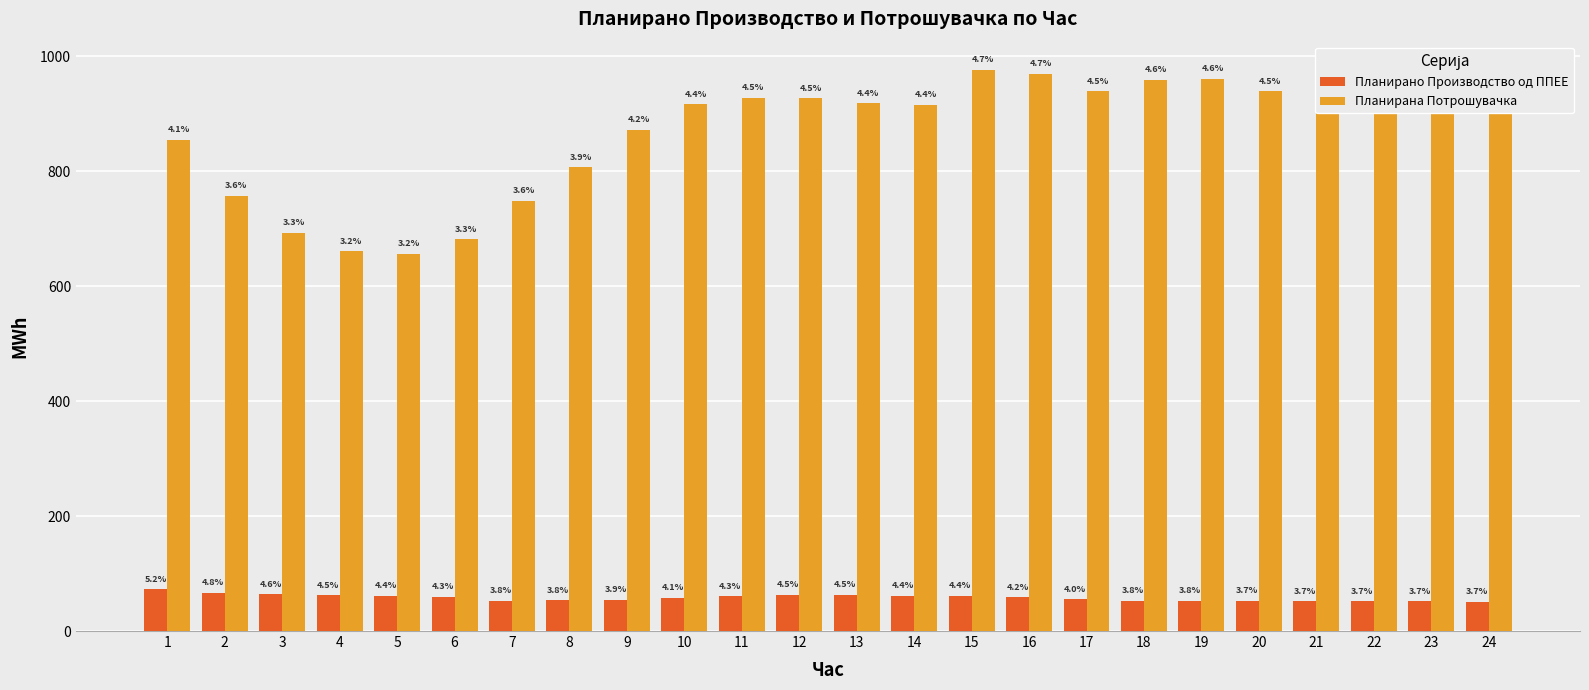

What are all the series names shown in the legend?

Планирано Производство од ППЕЕ, Планирана Потрошувачка